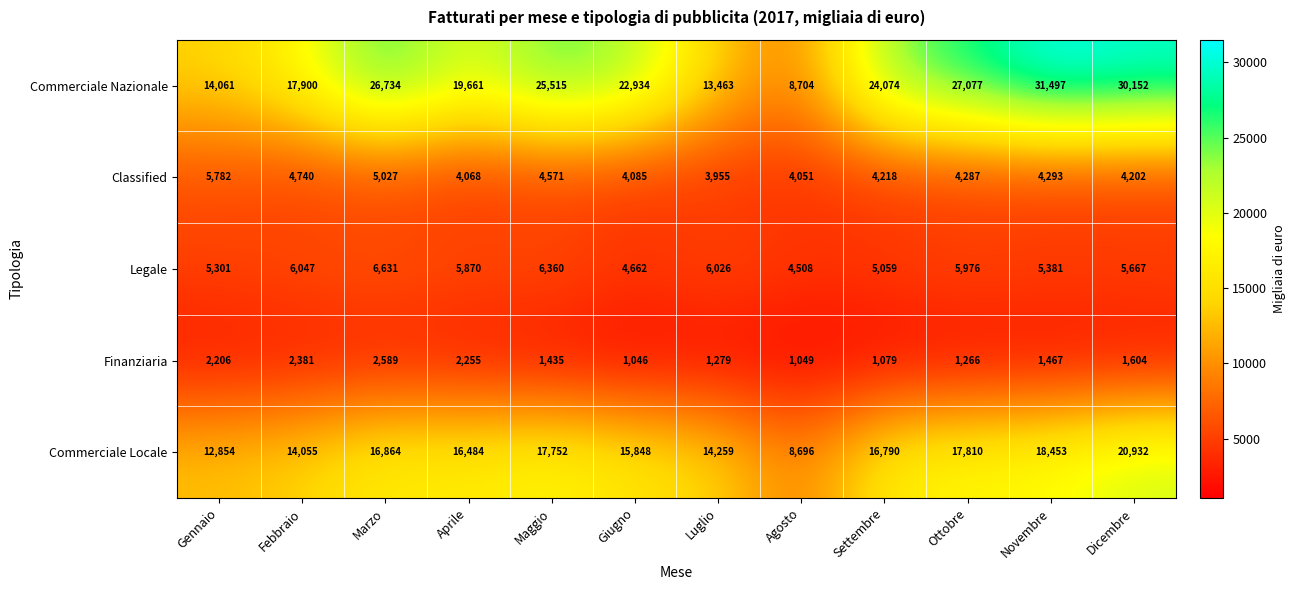

True or false: Commerciale Locale has a value of 27821 at Maggio.

False